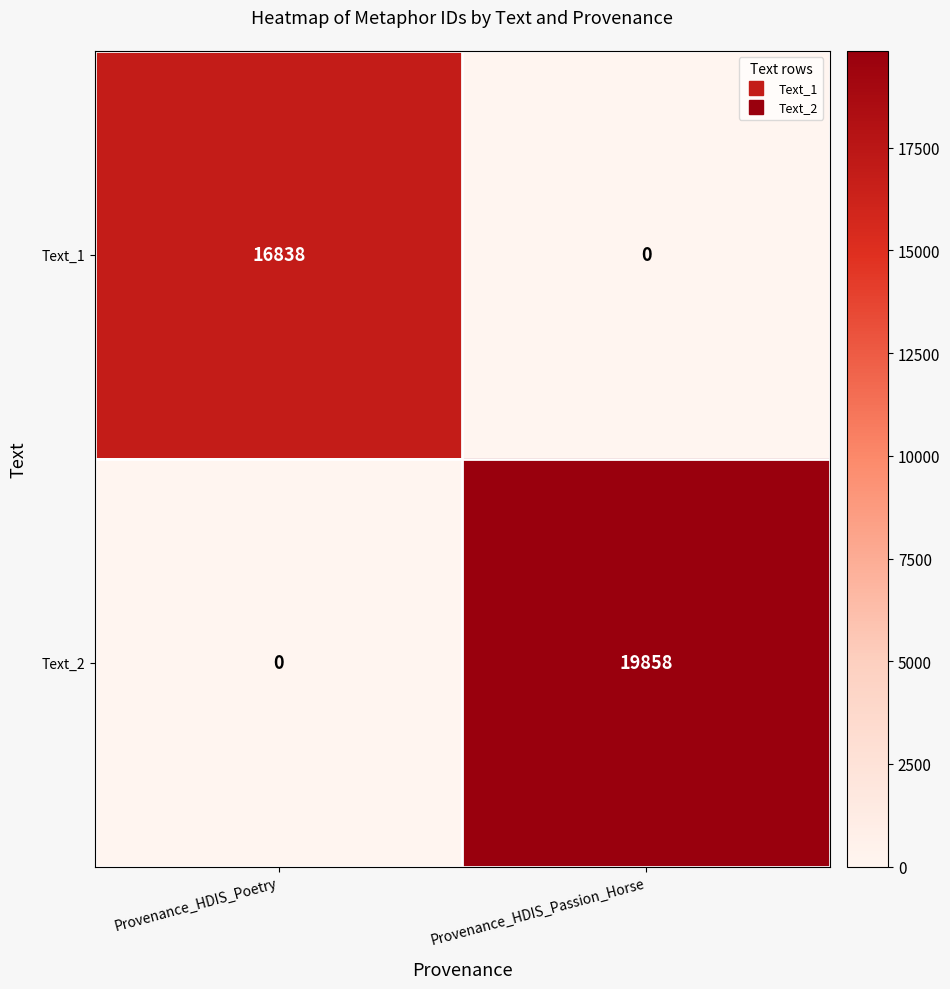

Read the Text_2 value at Provenance_HDIS_Passion_Horse, to the nearest 100.

19900